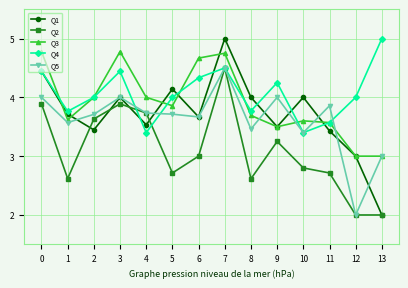

At which category is the sum across all series the highest?

7